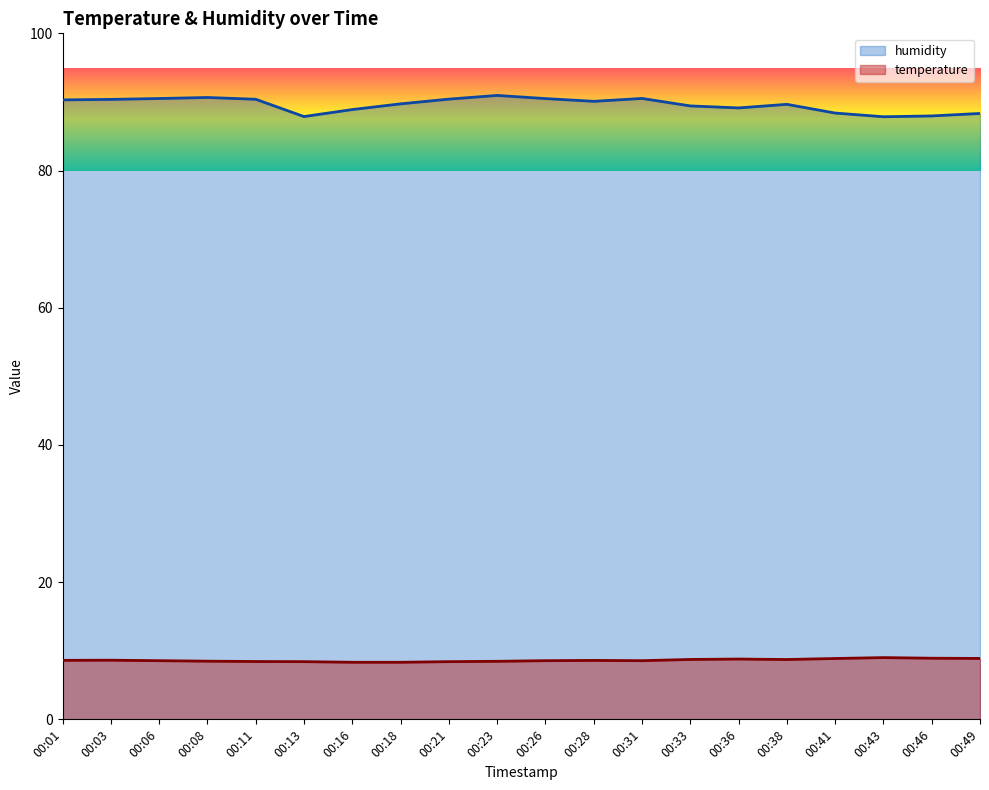

True or false: temperature and humidity intersect in this chart.

False